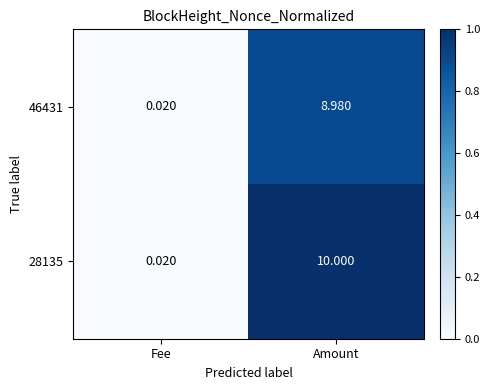

At which category does the chart reach its peak across all series?

Amount